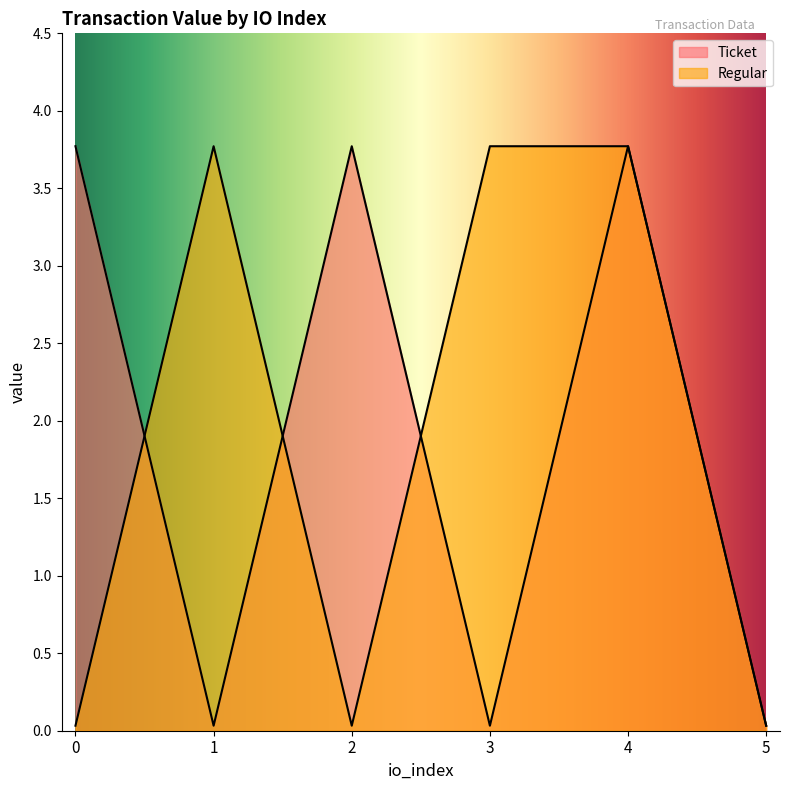

At which category does the chart reach its minimum across all series?

1